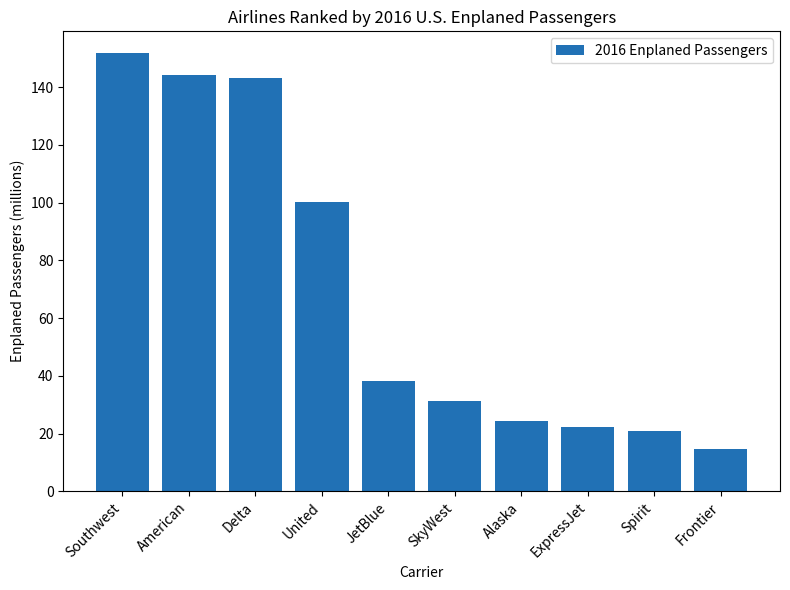

Reading left to right, extract all data points from this chart.

Southwest=151.7	American=144.2	Delta=143.1	United=100.1	JetBlue=38.2	SkyWest=31.2	Alaska=24.4	ExpressJet=22.2	Spirit=21.0	Frontier=14.8